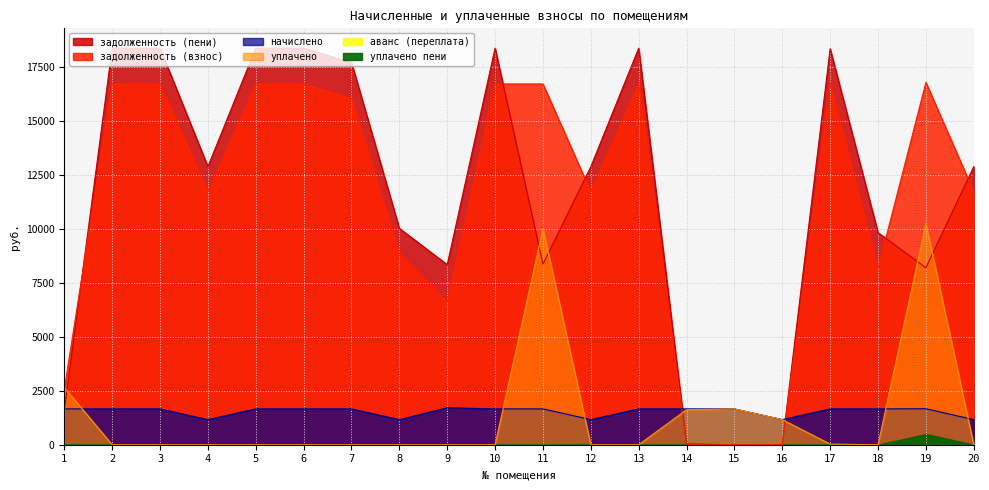

How many interior local valleys does the начислено series have?

4